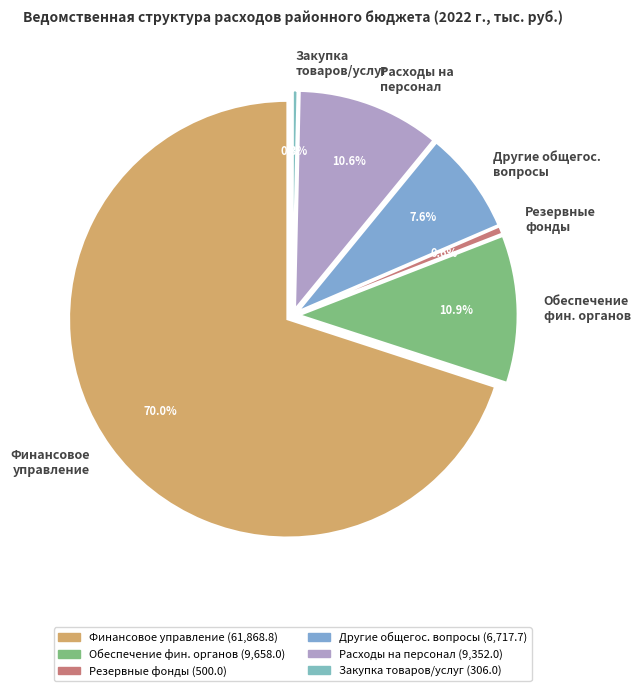

To the nearest percent, what is the difference between the largest and smallest slice percentages?

70%